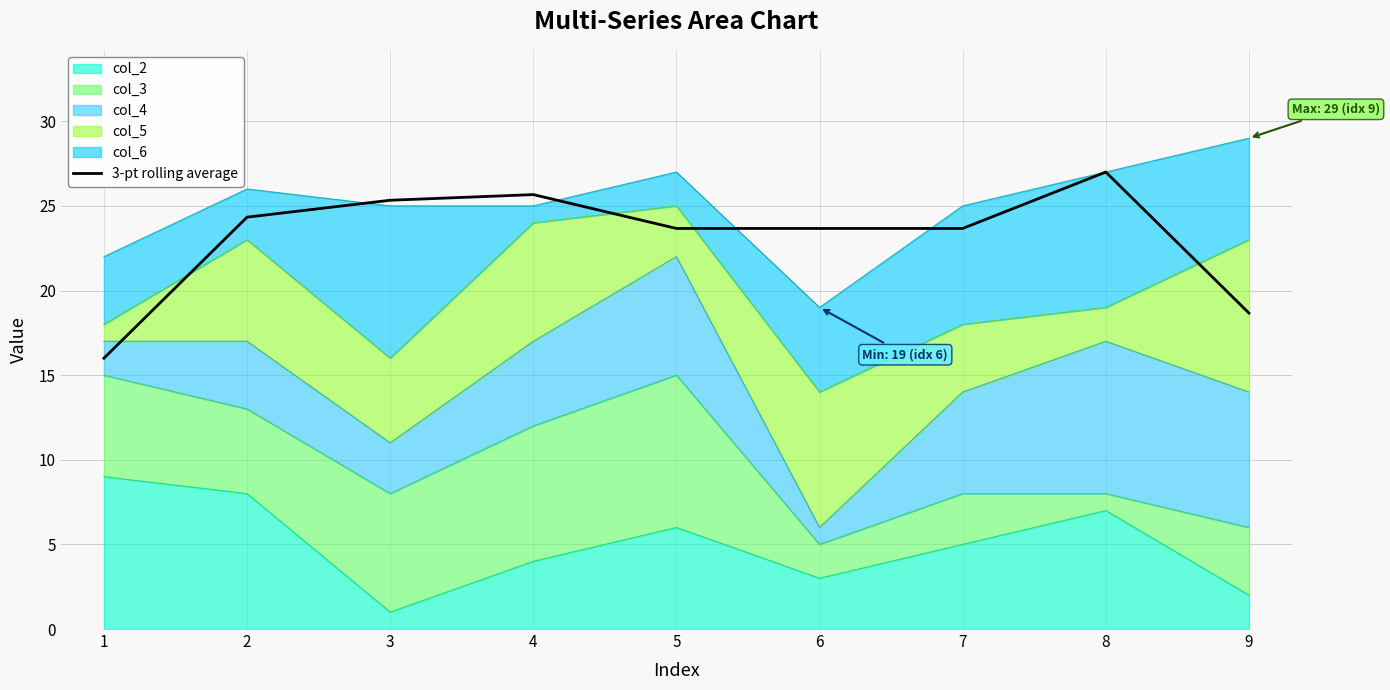

Reading right to left, list all the values displayed in this chart.

18.7	27.0	23.7	23.7	23.7	25.7	25.3	24.3	16.0